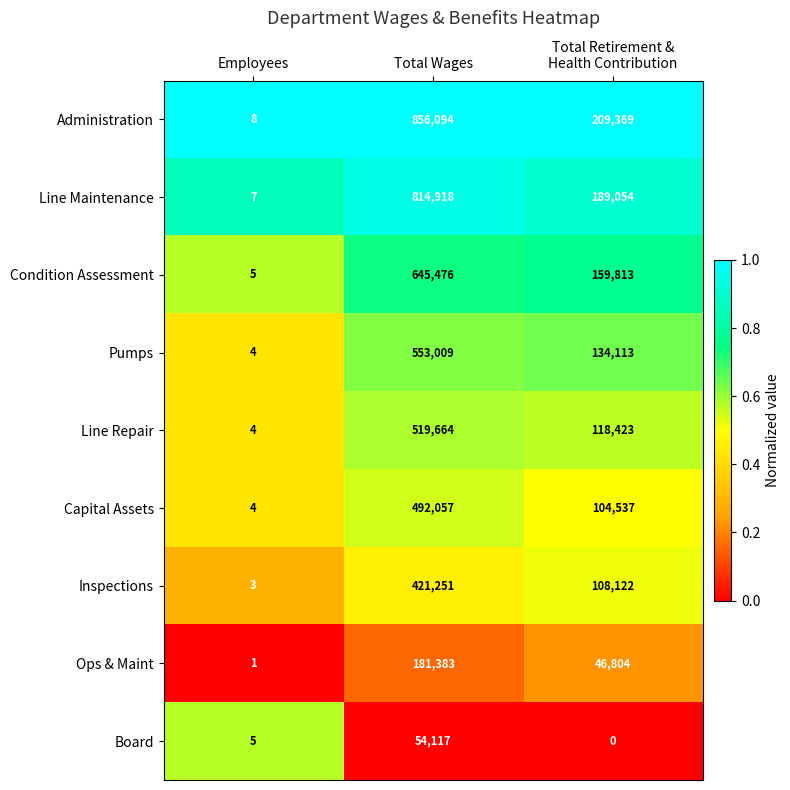

List the series in order of their peak value, lowest first.

Board, Ops & Maint, Inspections, Capital Assets, Line Repair, Pumps, Condition Assessment, Line Maintenance, Administration